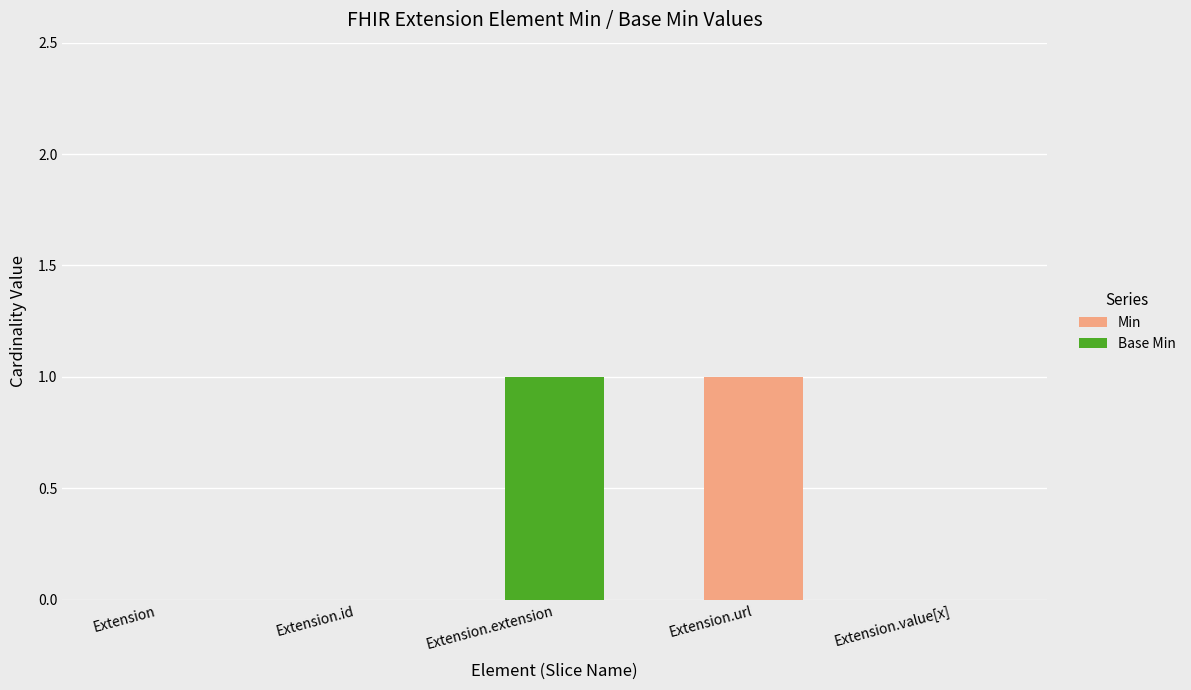

The value of Min at Extension.value[x] is 0. True or false?

True